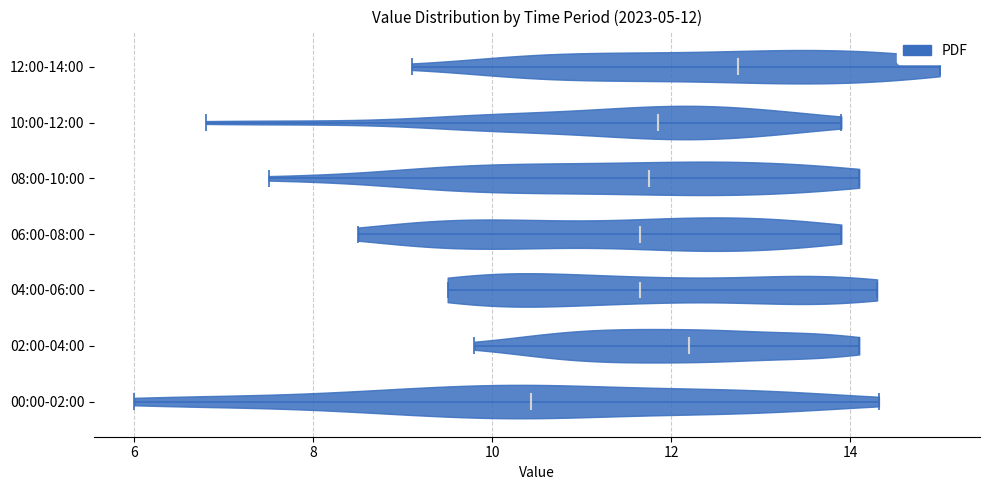

Which violin has the furthest to the right median line?

12:00-14:00